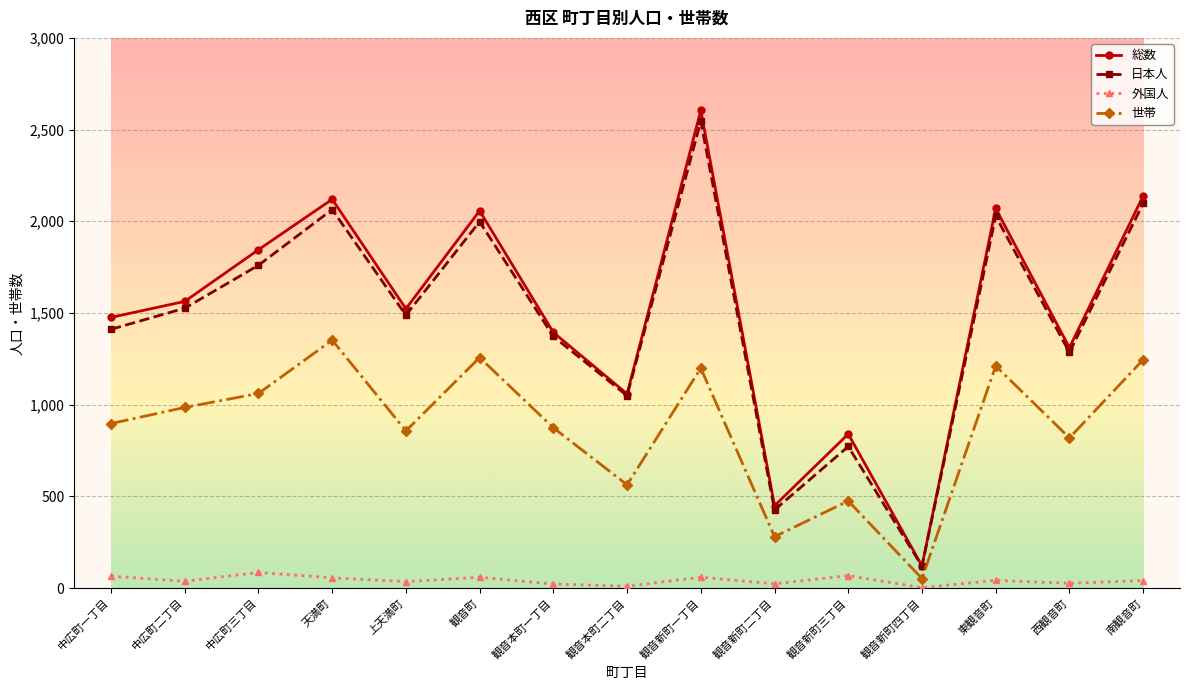

At which category does 世帯 reach its first local valley?

上天満町